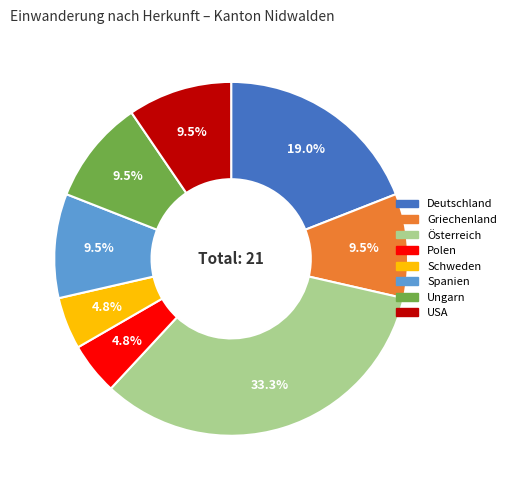

Is there a majority slice in this chart?

No